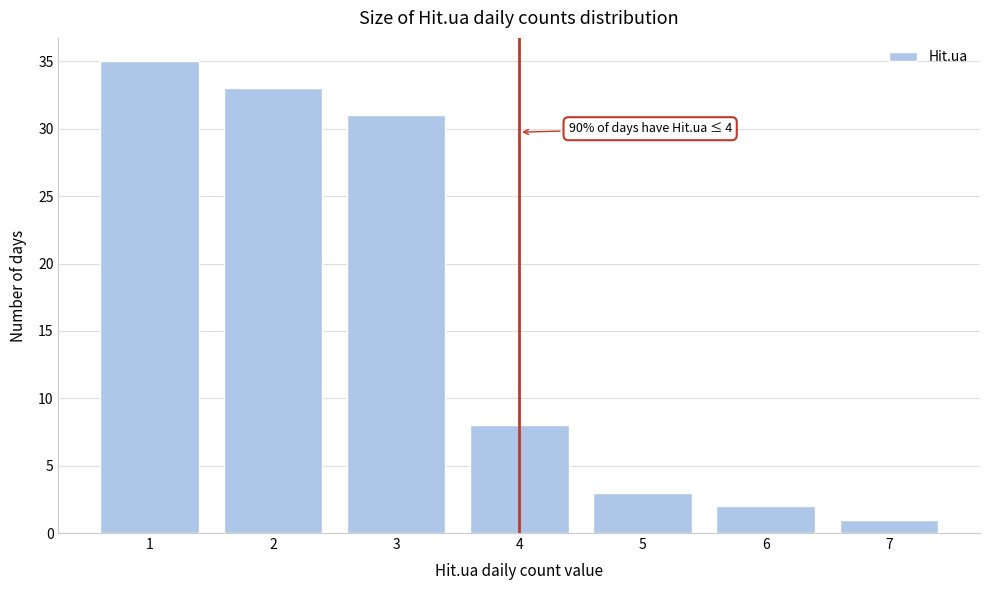

Over which range of the x-axis is the bar tallest?

0.5 to 1.5